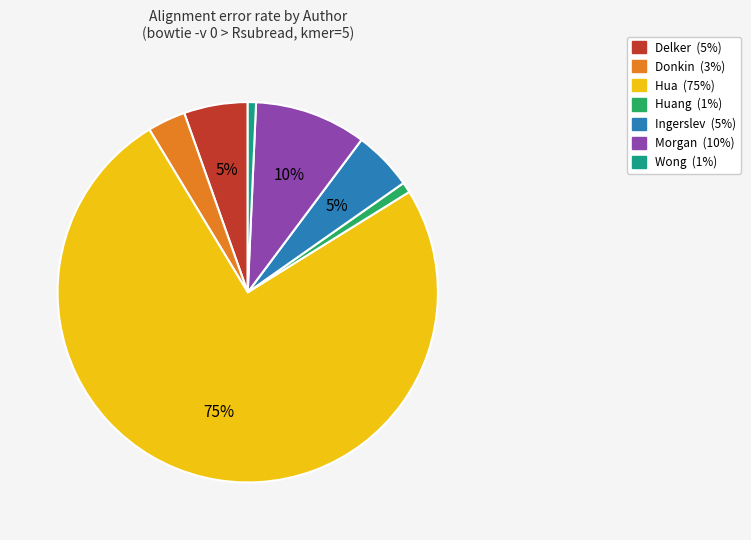

To the nearest percent, what is the difference between the largest and smallest slice percentages?

74%